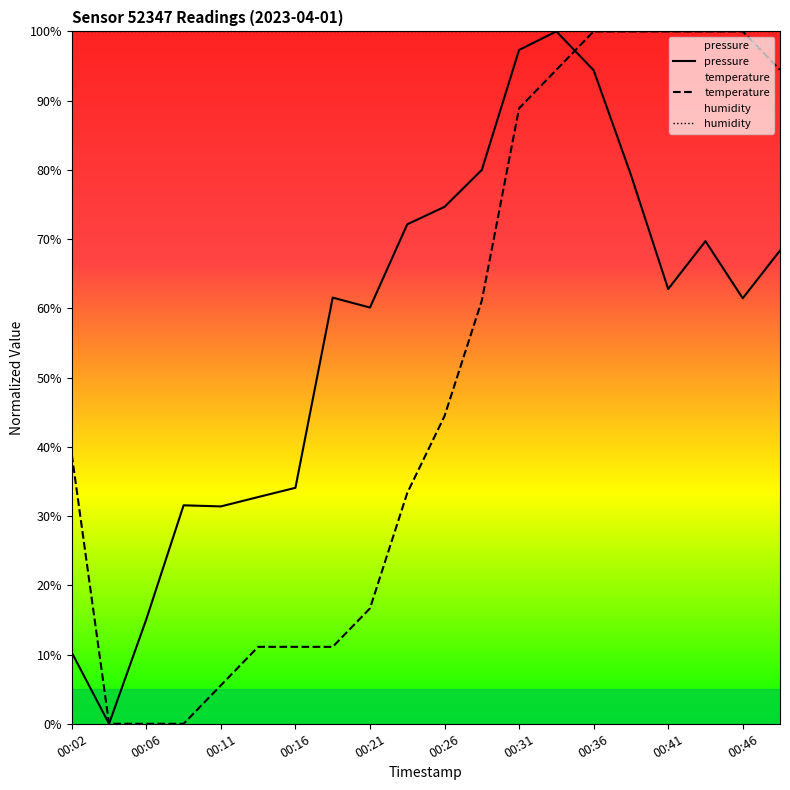

Rank the series at 00:21 from highest to lowest value.

humidity, pressure, temperature